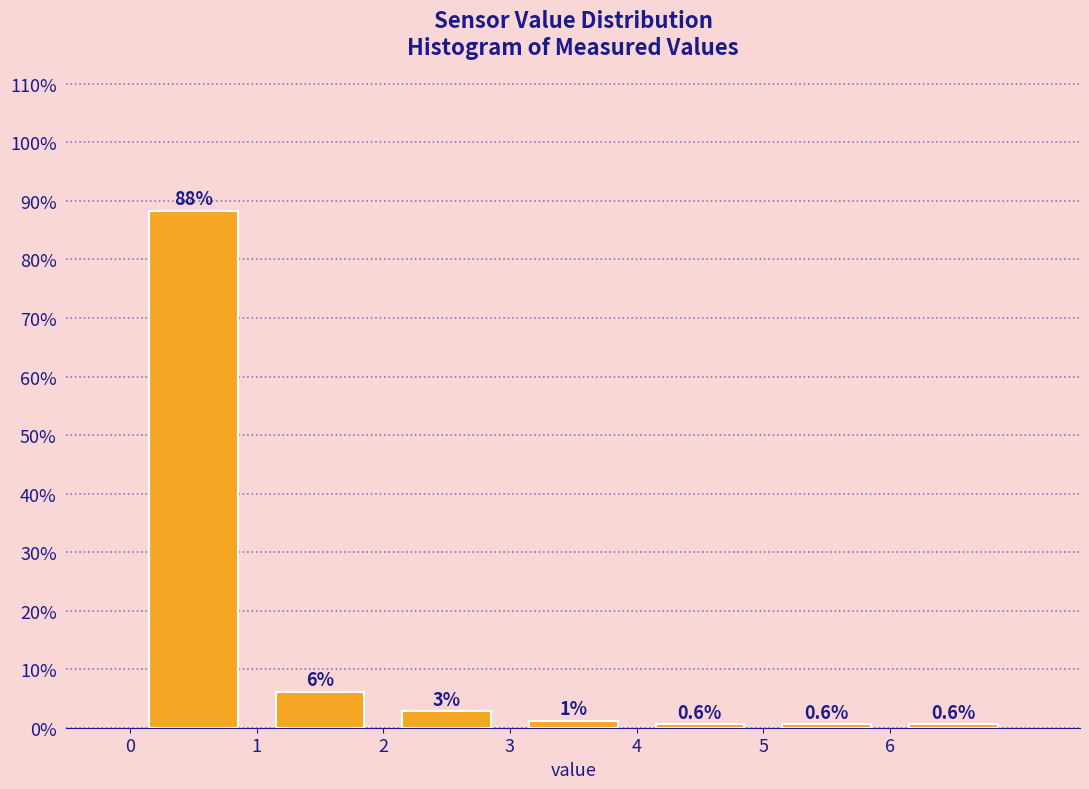

Which range on the x-axis has the tallest bar?

0 to 1